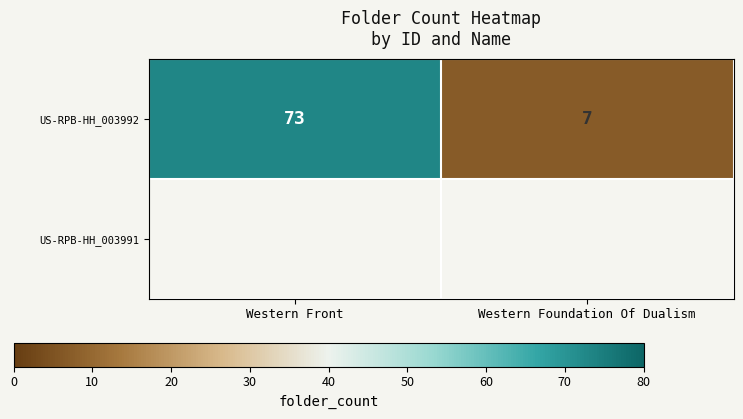

What is the sum of the values at Western Front and Western Foundation Of Dualism?

80